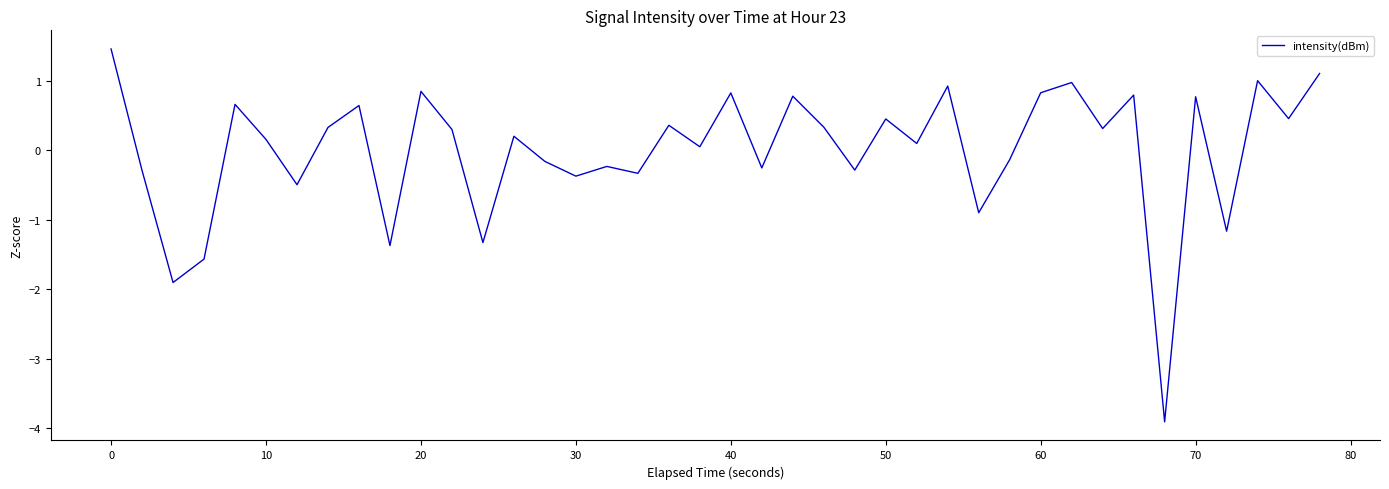

What is the difference between the maximum and second lowest values?

3.4